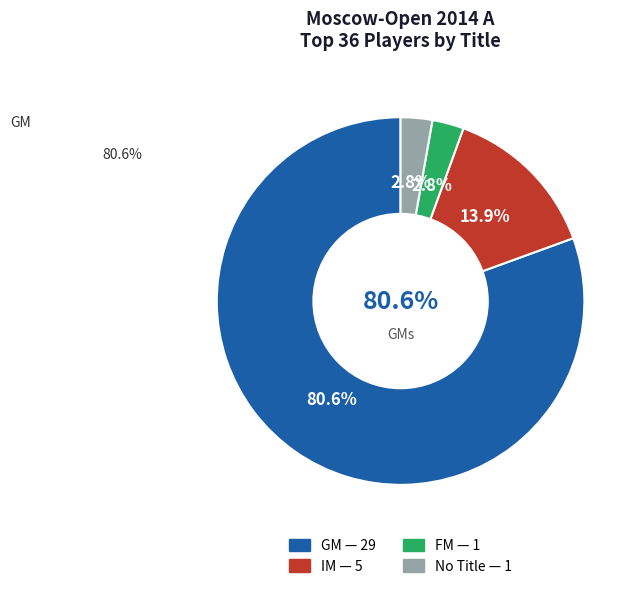

Is the sum of GM and  greater than half?

Yes